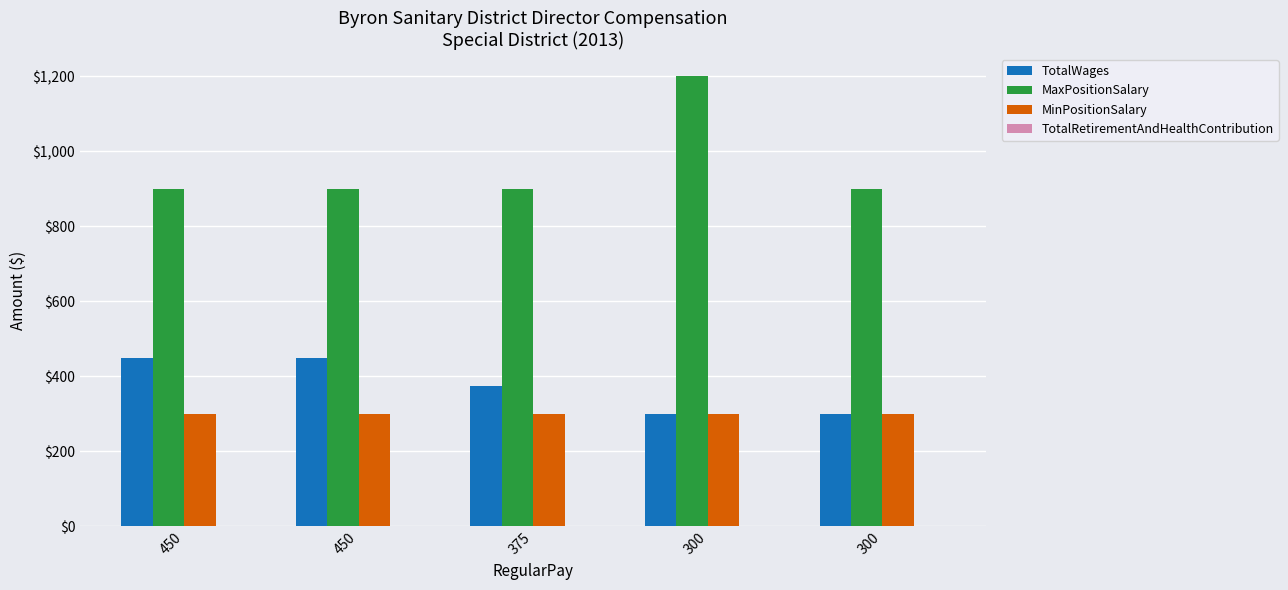

Which series has the largest total across all categories?

MaxPositionSalary